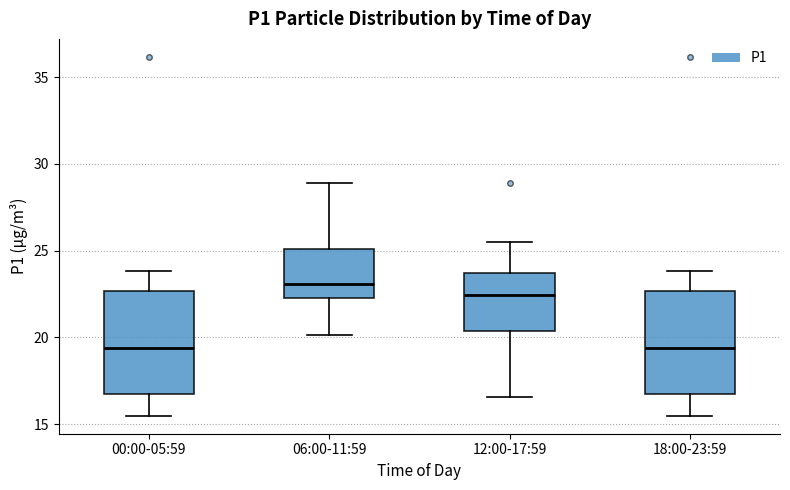

Reading left to right, transcribe this box plot: for each box, give where its median line is, the range the box spans, and where its two whiskers end, as read against the y-axis. The values are not printed on the chart, so give them approximately, as read against the axis.

00:00-05:59: median 19.5, box 16.5 to 22.5, whiskers 15.5 to 24.0
06:00-11:59: median 23.0, box 22.5 to 25.0, whiskers 20.0 to 29.0
12:00-17:59: median 22.5, box 20.5 to 23.5, whiskers 16.5 to 25.5
18:00-23:59: median 19.5, box 16.5 to 22.5, whiskers 15.5 to 24.0